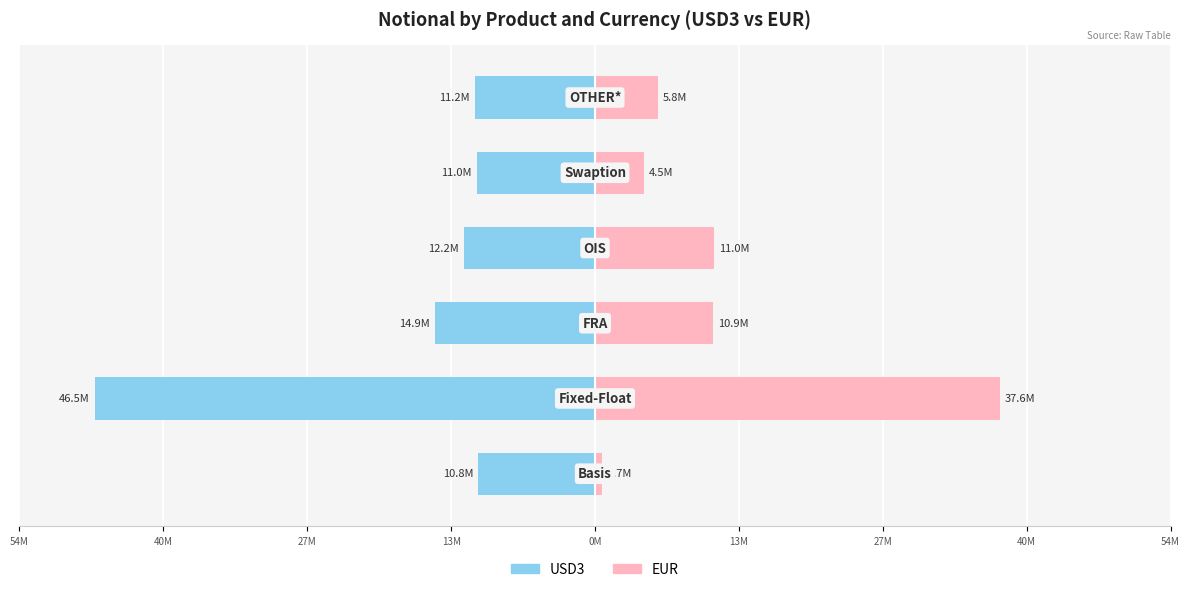

True or false: USD3 has a value of -46537052 at 27M.

True